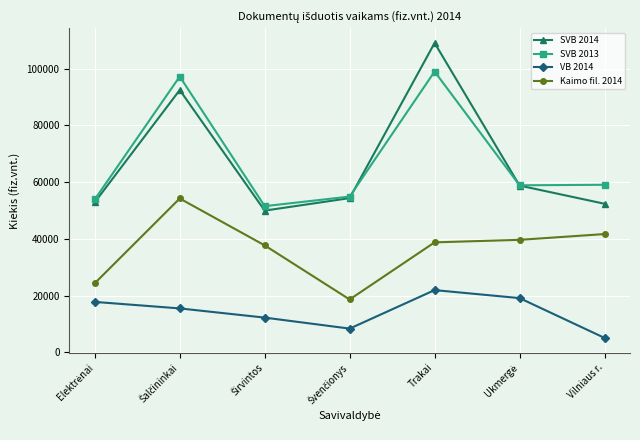

What is the label of the 7th point from the left?

Vilniaus r.